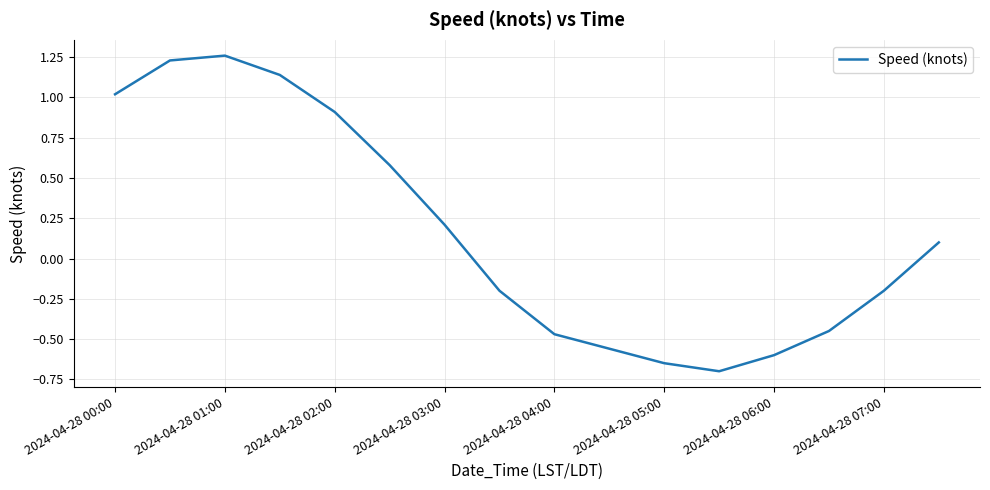

Which category has the highest value across all series?

2024-04-28 01:00